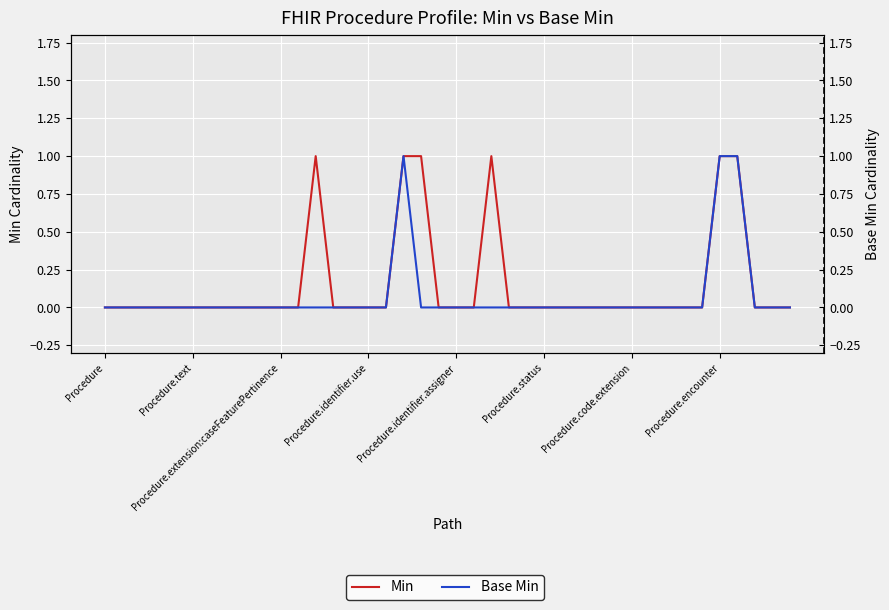

Rank the series at 11 from highest to lowest value.

Min, Base Min